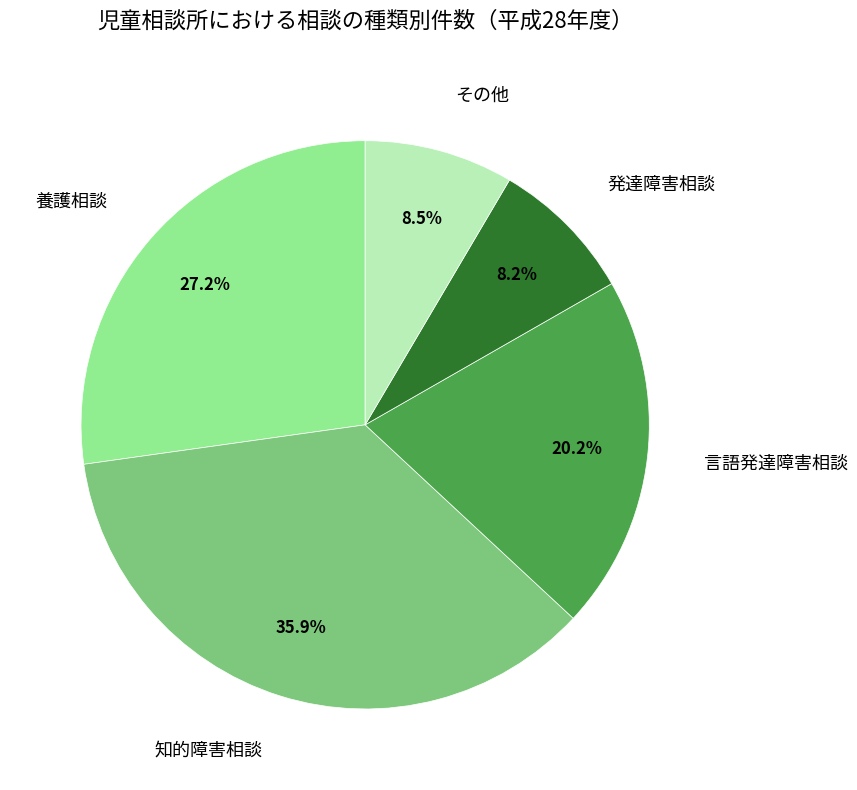

Is there a majority slice in this chart?

No